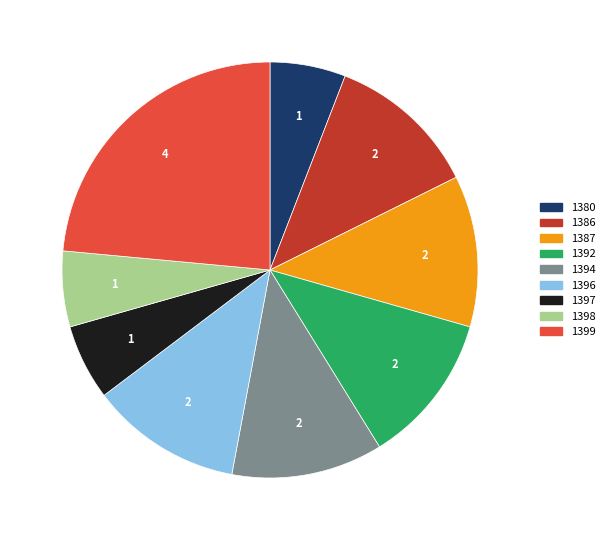

Is the sum of 1396 and 1397 greater than half?

No